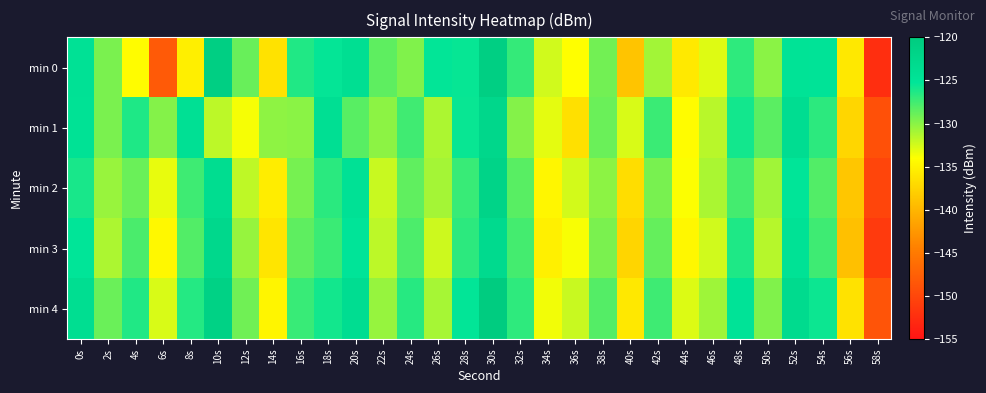

Reading left to right, what are all the values shown in this chart?

min 0: 0s=-124.6	2s=-129.4	4s=-134.2	6s=-148.2	8s=-135.3	10s=-120.8	12s=-128.8	14s=-136.4	16s=-126.4	18s=-125.4	20s=-124.0	22s=-128.5	24s=-129.7	26s=-125.4	28s=-125.5	30s=-120.8	32s=-127.1	34s=-132.4	36s=-134.1	38s=-129.2	40s=-138.8	42s=-130.8	44s=-135.8	46s=-132.9	48s=-126.9	50s=-130.0	52s=-124.8	54s=-124.9	56s=-135.9	58s=-152.5
min 1: 0s=-124.6	2s=-129.5	4s=-126.3	6s=-129.8	8s=-124.3	10s=-131.7	12s=-133.7	14s=-130.2	16s=-130.0	18s=-124.1	20s=-128.3	22s=-130.1	24s=-127.5	26s=-131.2	28s=-125.6	30s=-122.4	32s=-129.8	34s=-133.1	36s=-136.5	38s=-128.9	40s=-132.7	42s=-127.3	44s=-134.2	46s=-131.6	48s=-125.9	50s=-128.4	52s=-123.7	54s=-126.8	56s=-137.3	58s=-149.1
min 2: 0s=-126.1	2s=-130.5	4s=-128.9	6s=-133.2	8s=-127.4	10s=-123.6	12s=-131.8	14s=-135.4	16s=-129.3	18s=-126.7	20s=-124.5	22s=-132.1	24s=-128.6	26s=-130.9	28s=-127.2	30s=-121.8	32s=-128.3	34s=-134.7	36s=-132.5	38s=-130.1	40s=-136.8	42s=-129.4	44s=-133.9	46s=-131.1	48s=-127.6	50s=-130.8	52s=-125.2	54s=-128.1	56s=-138.6	58s=-150.2
min 3: 0s=-125.3	2s=-131.2	4s=-127.8	6s=-134.5	8s=-128.1	10s=-122.7	12s=-130.4	14s=-136.1	16s=-128.5	18s=-127.3	20s=-125.1	22s=-131.7	24s=-127.9	26s=-132.3	28s=-126.8	30s=-123.1	32s=-127.6	34s=-135.2	36s=-133.8	38s=-129.5	40s=-137.4	42s=-128.7	44s=-134.6	46s=-132.4	48s=-126.3	50s=-131.5	52s=-124.6	54s=-127.4	56s=-139.1	58s=-151.3
min 4: 0s=-123.8	2s=-128.9	4s=-126.4	6s=-132.7	8s=-126.5	10s=-121.3	12s=-129.1	14s=-134.8	16s=-127.2	18s=-125.9	20s=-123.7	22s=-130.4	24s=-126.6	26s=-131.0	28s=-125.4	30s=-120.2	32s=-126.9	34s=-133.6	36s=-132.1	38s=-128.2	40s=-135.9	42s=-127.4	44s=-132.8	46s=-130.7	48s=-124.9	50s=-129.7	52s=-123.2	54s=-125.7	56s=-136.4	58s=-148.7